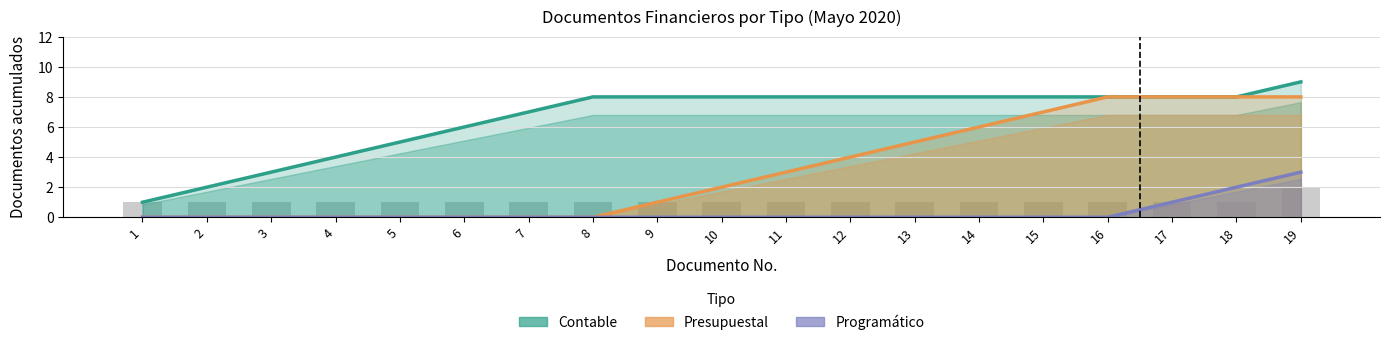

How many values in Programático are above zero?

3